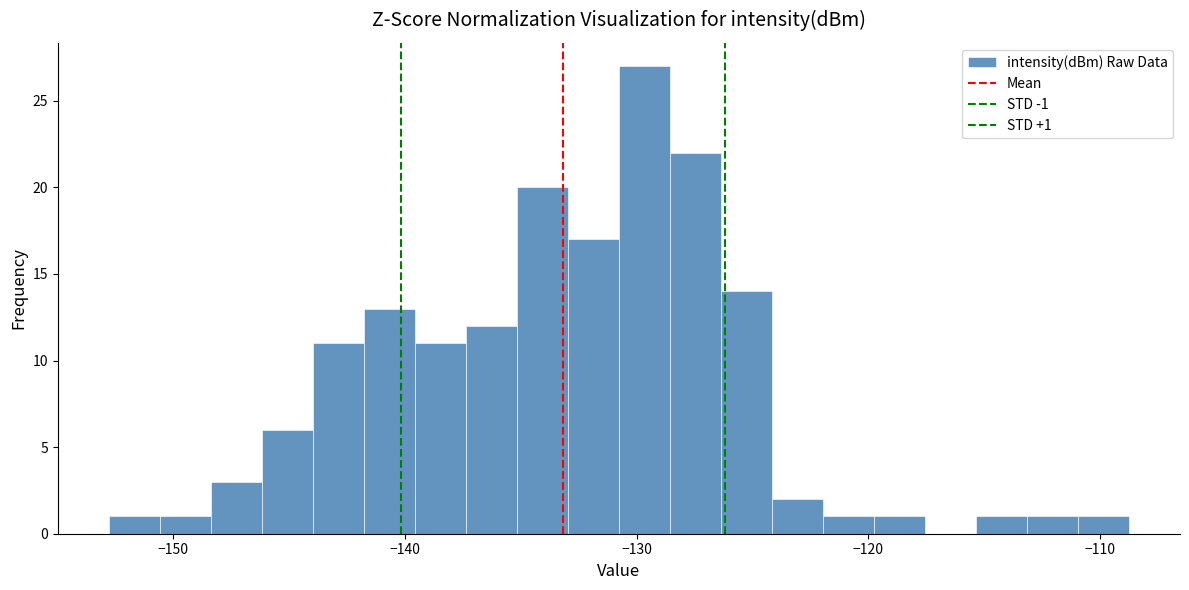

Around what value on the x-axis is the tallest bar? Give the approximate position of its centre, as read against the axis.

-130